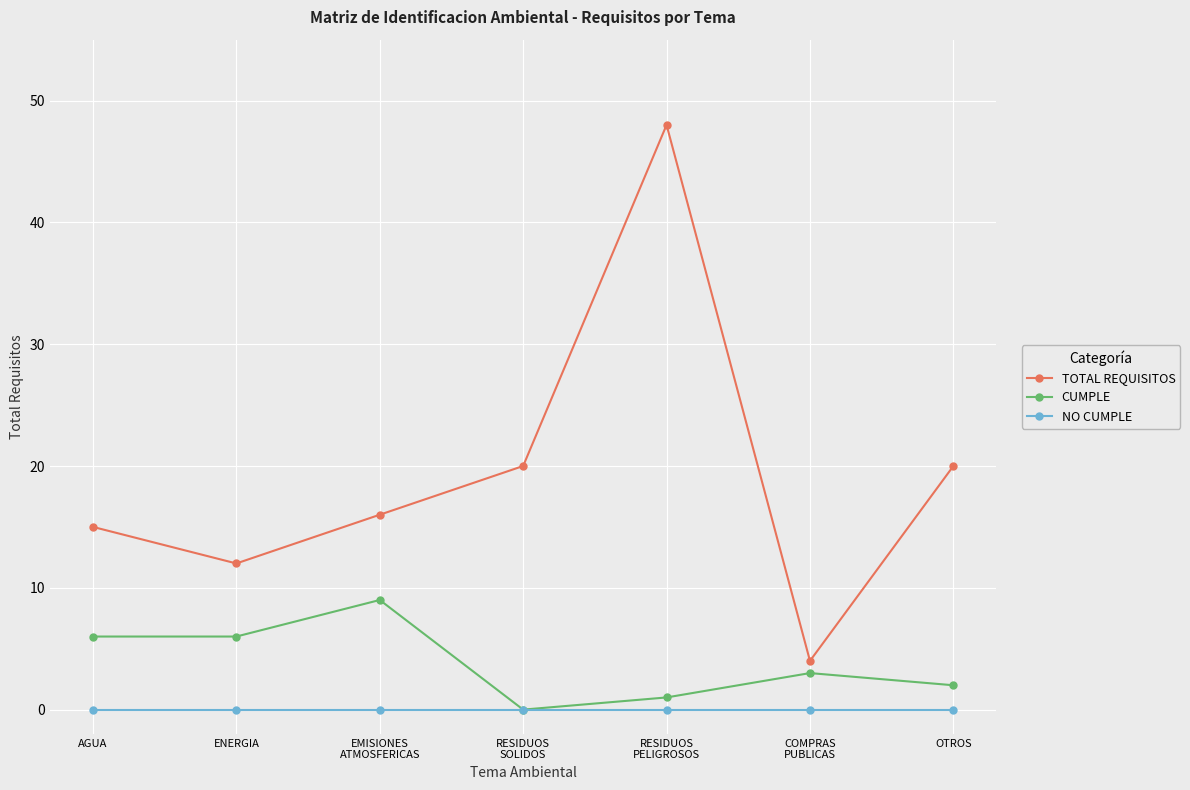

What is the difference between the maximum and minimum values in the TOTAL REQUISITOS series?

44